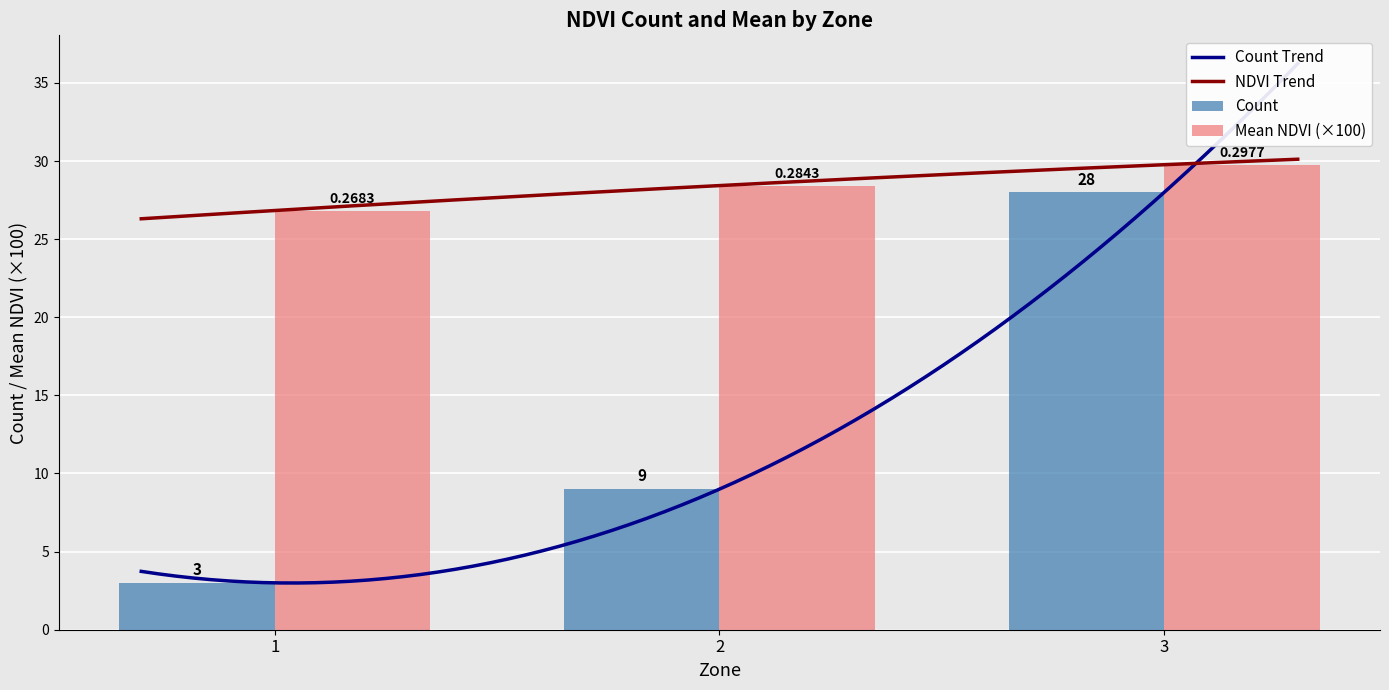

Rank the series at 3 from lowest to highest value.

Count, Mean NDVI